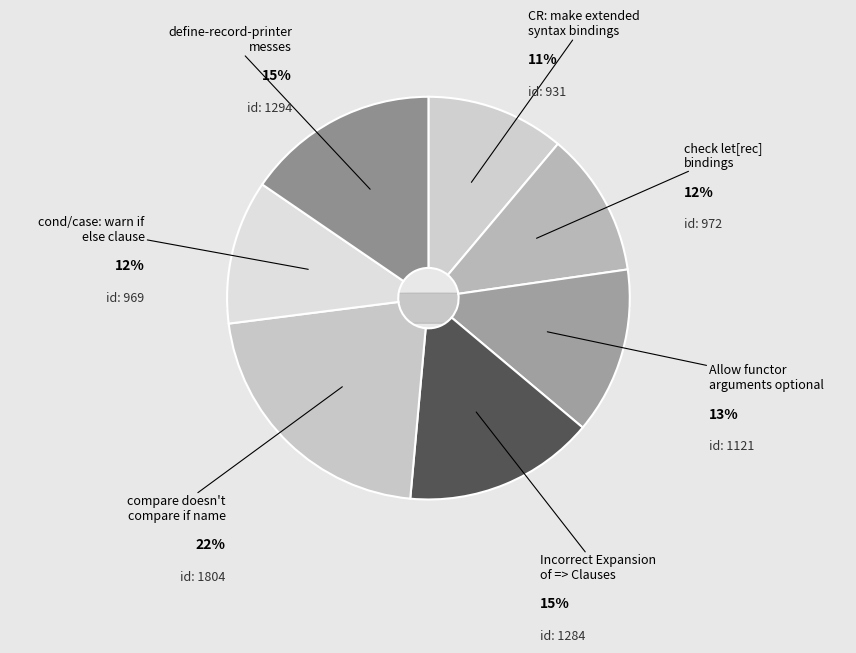

Is there any slice that represents more than half of the pie?

No